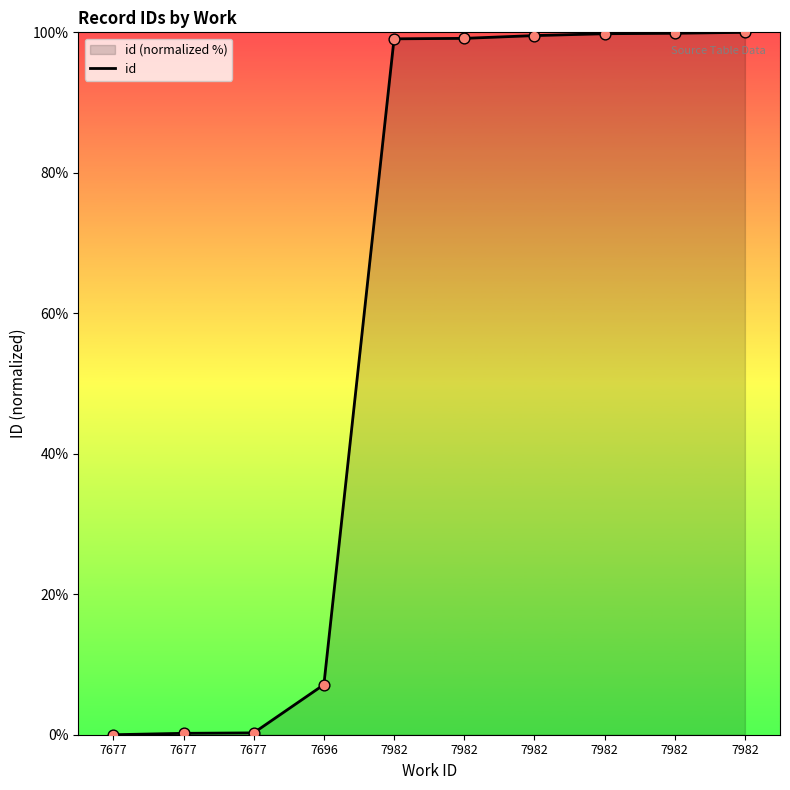

Which has a higher value, 7982 or 7696?

7982